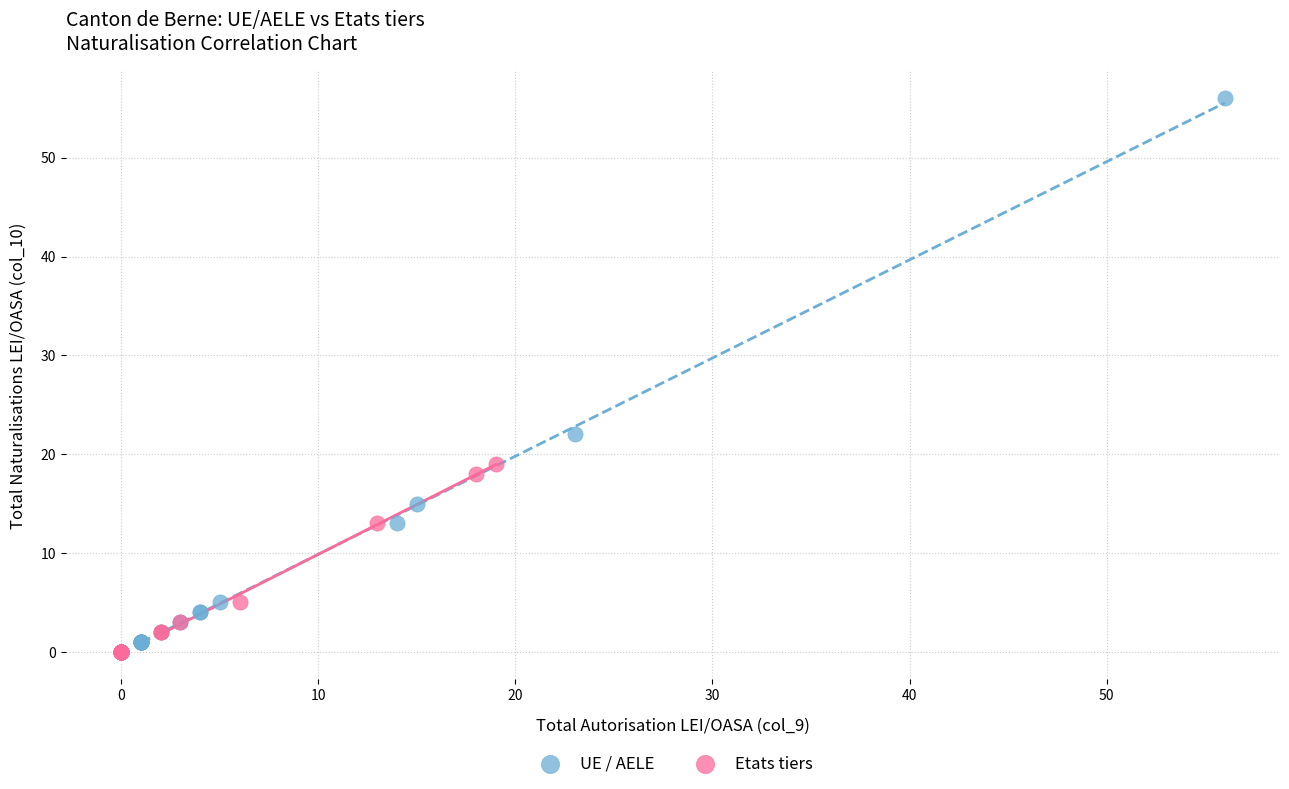

Which series reaches the maximum Y coordinate?

UE / AELE